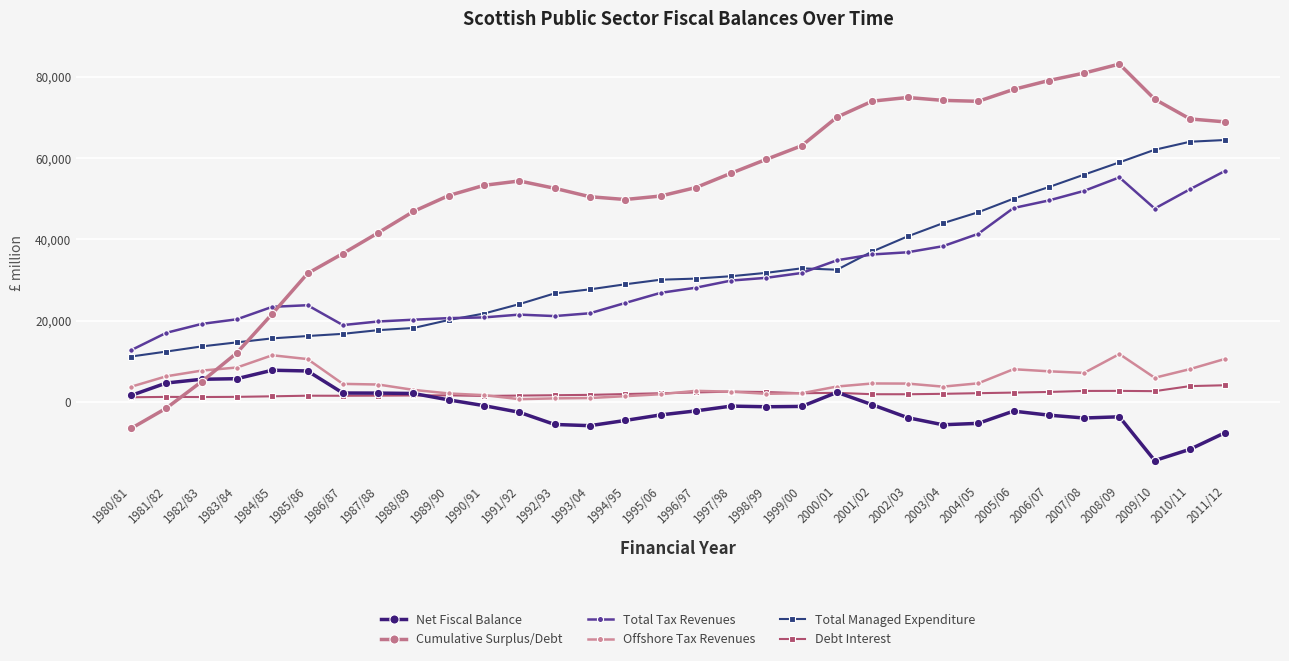

What is the highest value of the Total Tax Revenues series?

56871.0